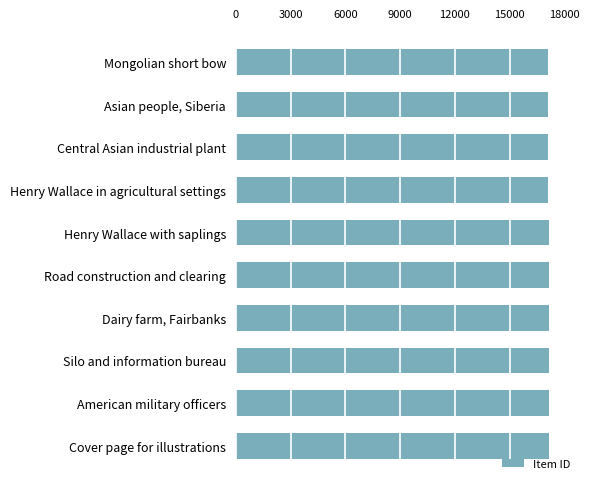

Rank the categories by value from highest to lowest.

Cover page for illustrations, American military officers, Silo and information bureau, Dairy farm, Fairbanks, Road construction and clearing, Henry Wallace with saplings, Henry Wallace in agricultural settings, Central Asian industrial plant, Asian people, Siberia, Mongolian short bow